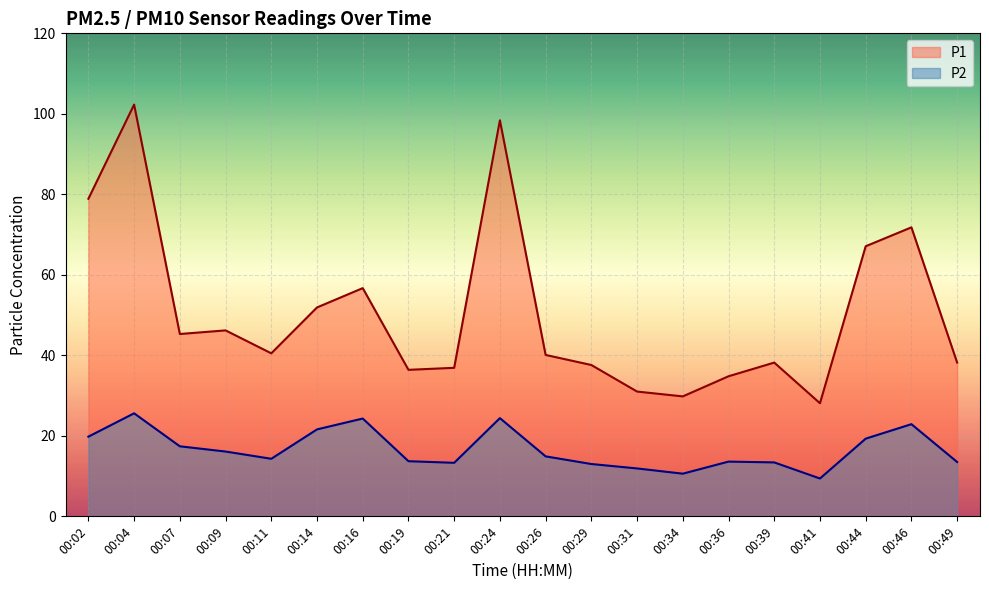

Reading right to left, what are all the values shown in this chart?

P1: 00:49=38.2	00:46=71.8	00:44=67.1	00:41=28.1	00:39=38.2	00:36=34.8	00:34=29.8	00:31=31.0	00:29=37.6	00:26=40.1	00:24=98.4	00:21=36.9	00:19=36.4	00:16=56.7	00:14=51.9	00:11=40.5	00:09=46.2	00:07=45.3	00:04=102.3	00:02=78.9
P2: 00:49=13.5	00:46=22.9	00:44=19.3	00:41=9.4	00:39=13.4	00:36=13.6	00:34=10.6	00:31=11.9	00:29=13.0	00:26=14.9	00:24=24.4	00:21=13.3	00:19=13.7	00:16=24.3	00:14=21.6	00:11=14.3	00:09=16.1	00:07=17.4	00:04=25.6	00:02=19.8